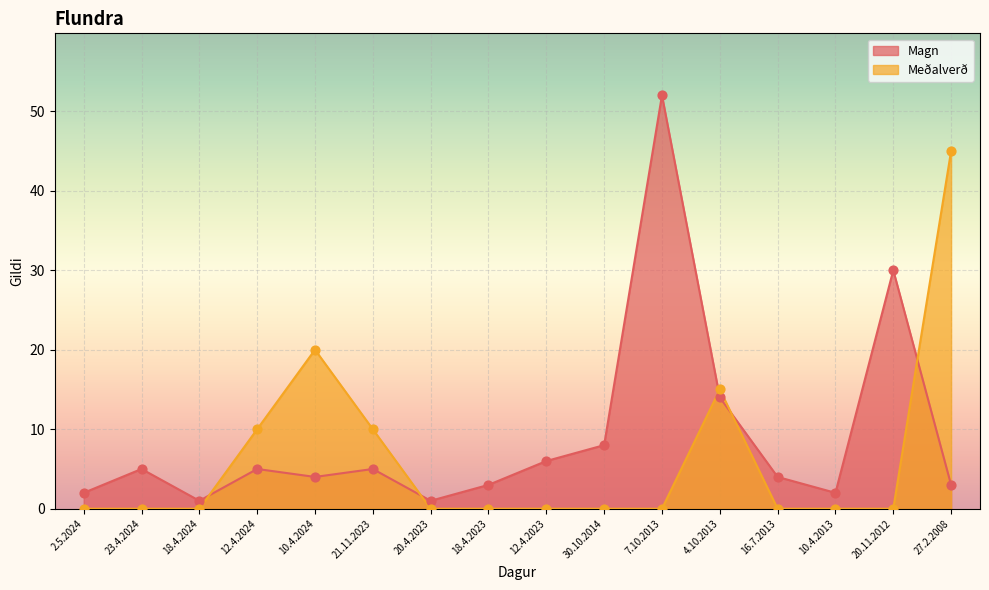

What is the total value across all series at 23.4.2024?

5